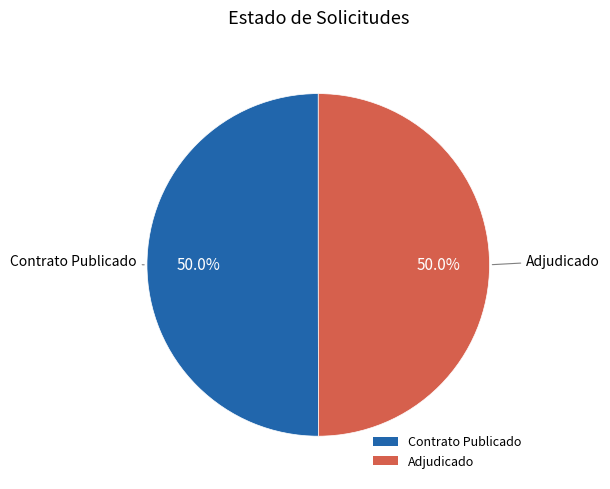

What percentage do Contrato Publicado and Adjudicado together represent?

100.0%